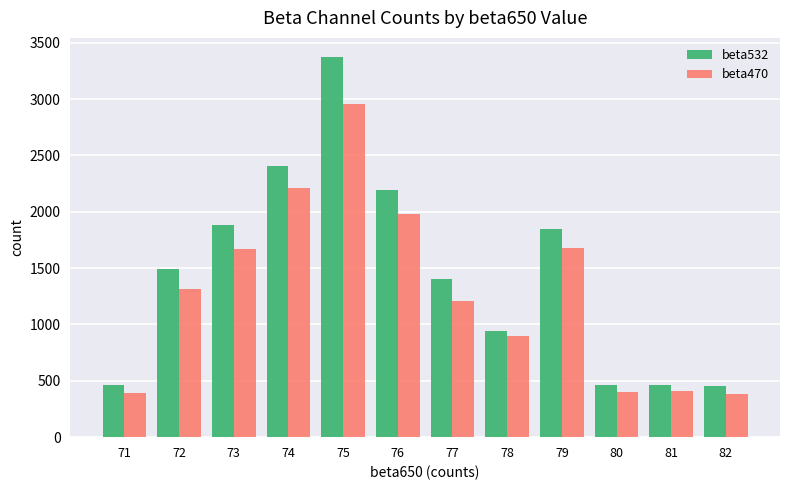

Read the beta532 value at 76, to the nearest 100.

2200